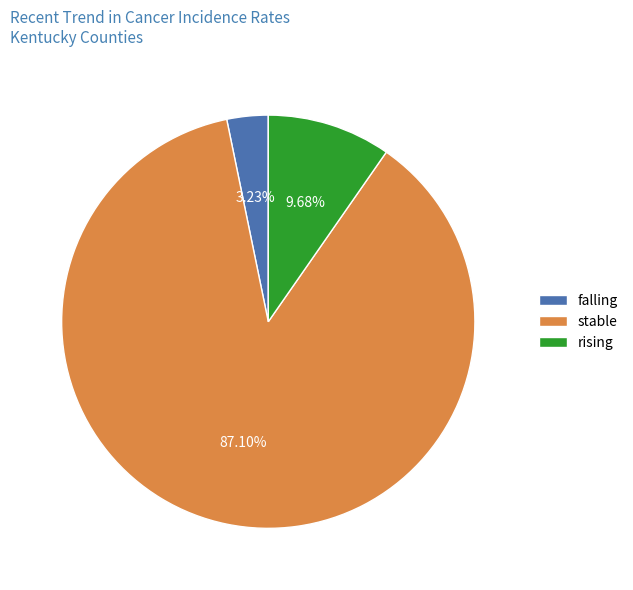

To the nearest percent, what is the difference between the stable and falling slice percentages?

84%